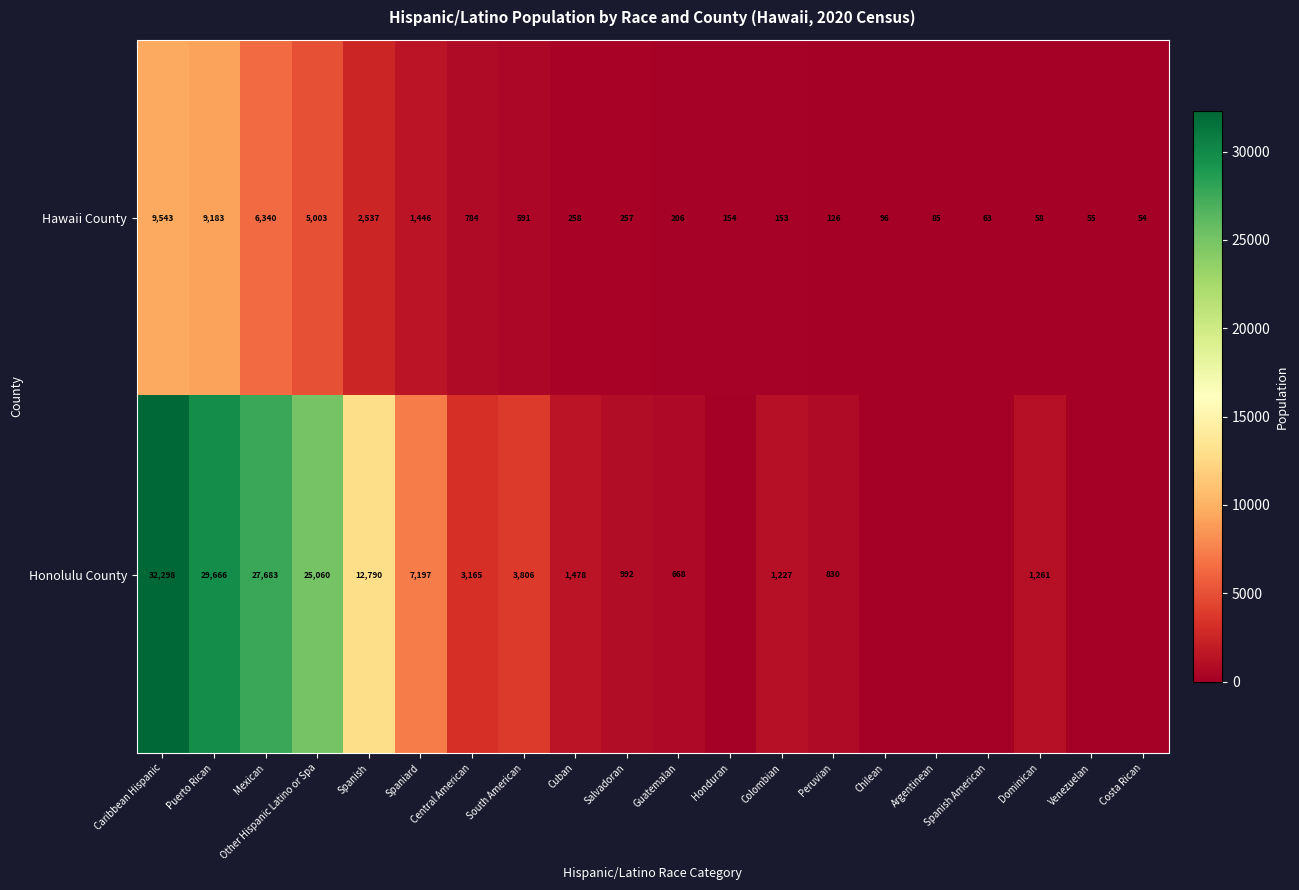

At how many categories does at least one series exceed 17093?

4